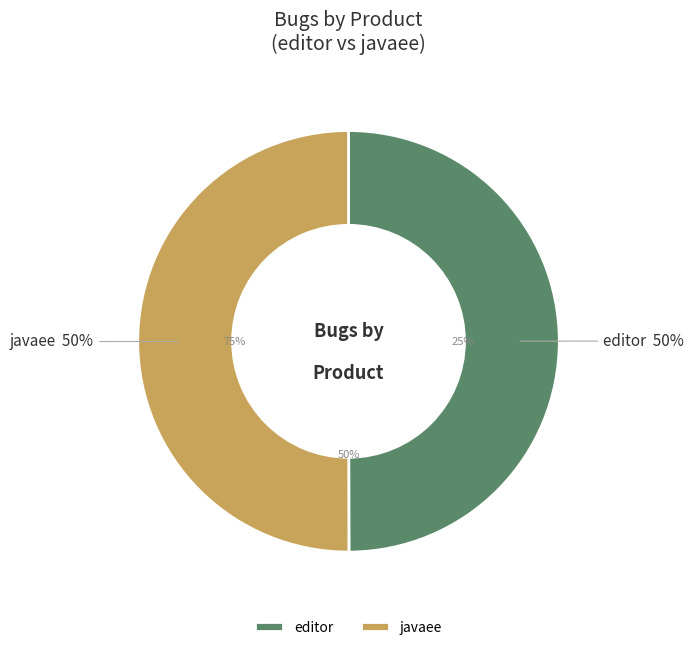

The editor slice represents 50% of the pie. True or false?

True